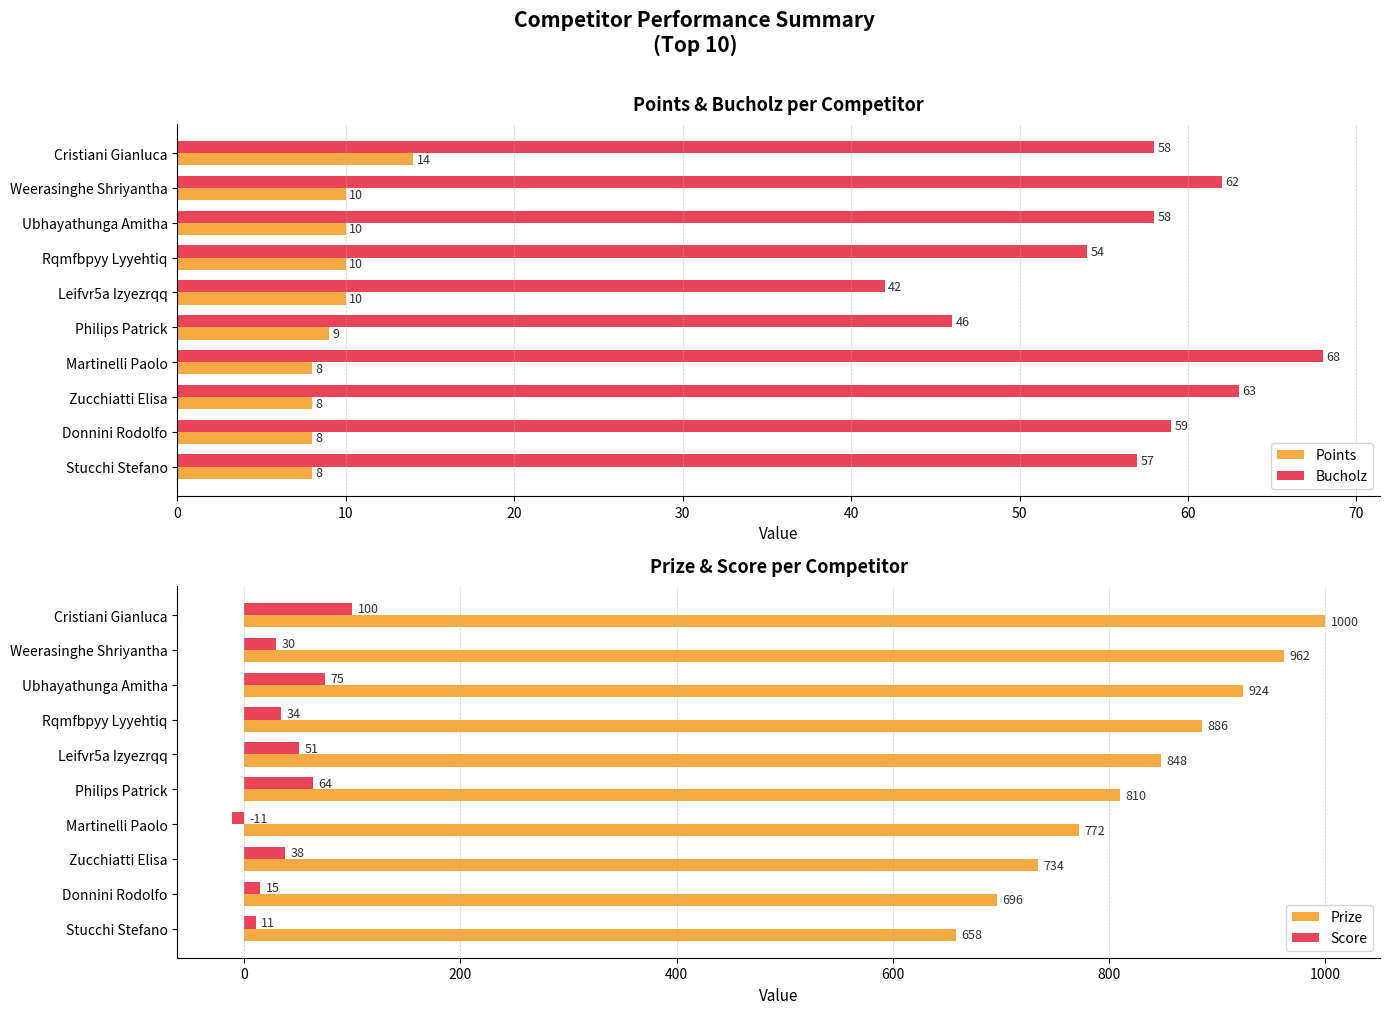

The Score series shows 108 at Philips Patrick. True or false?

False